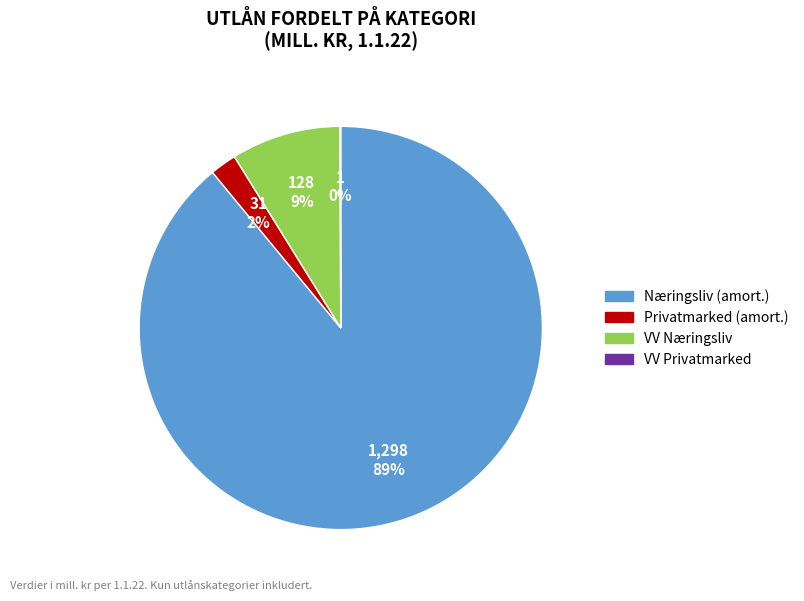

To the nearest percent, what is the average slice percentage?

25%